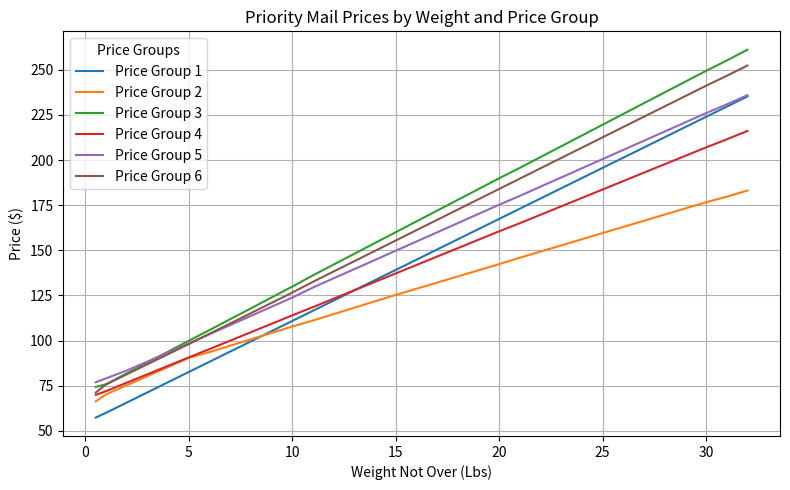

How many values in the Price Group 3 series exceed 165?

17